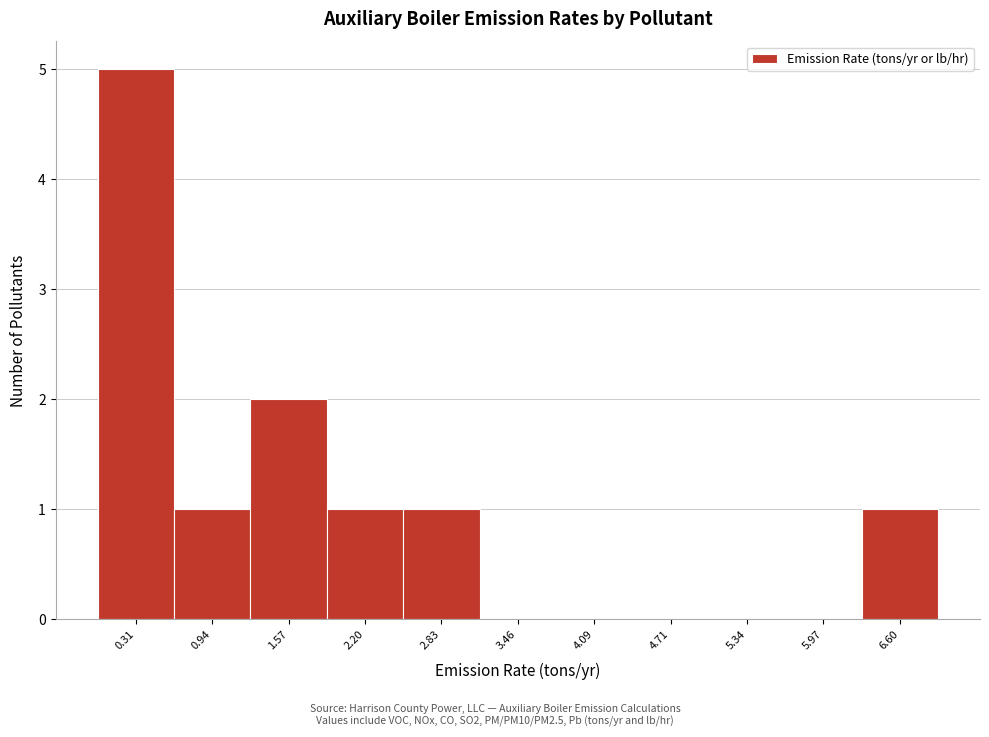

How tall is the bar that spans 6.3 to 6.9 on the x-axis? Neither the bar edges nor the heights are printed on the chart, so give them approximately, as read against the axes.

1